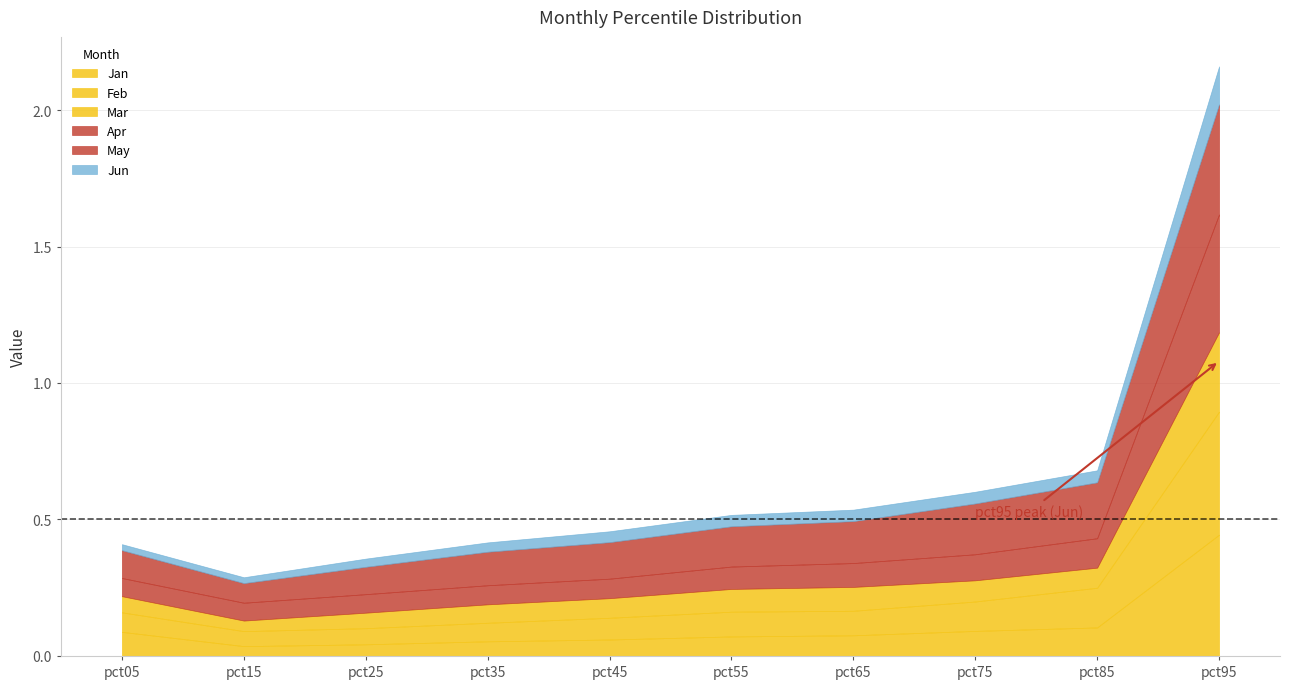

Which series has the widest spread of values?

Jan